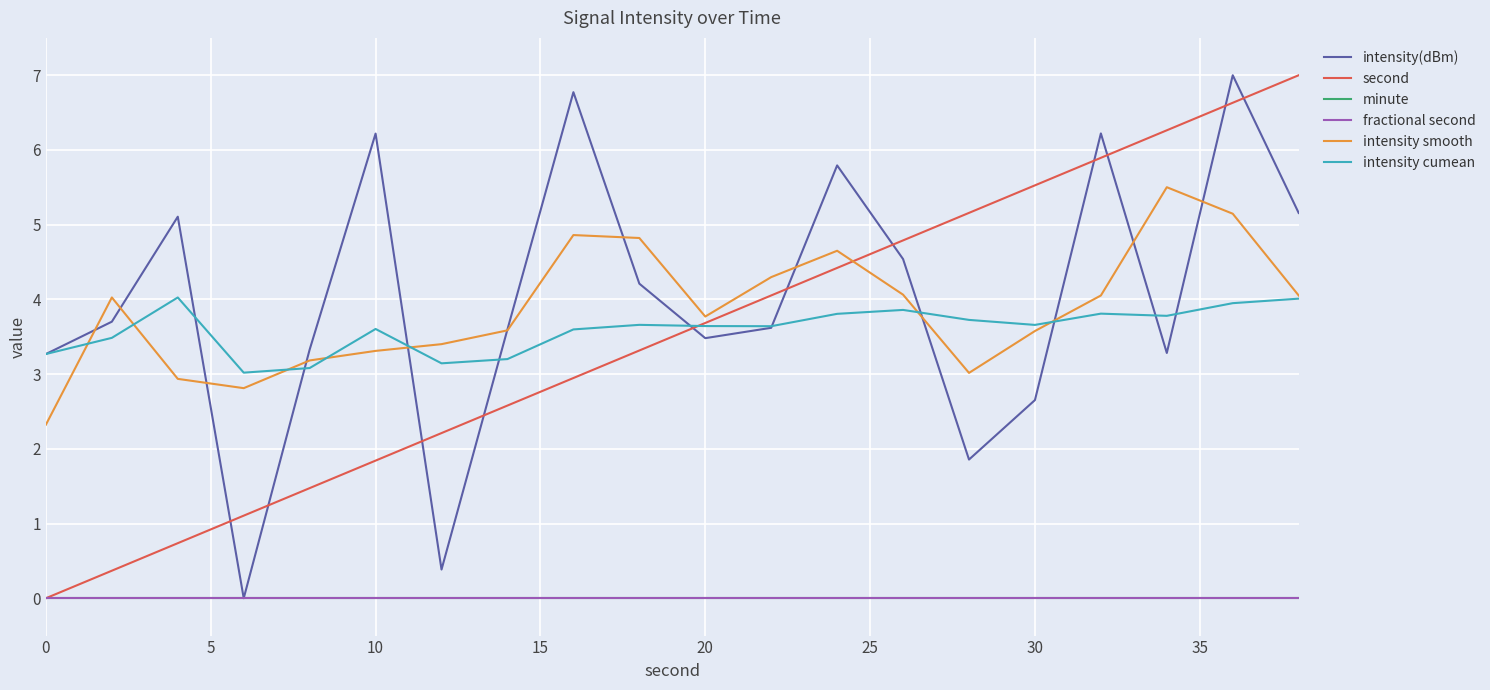

Does the chart display data point markers on the line(s)?

No